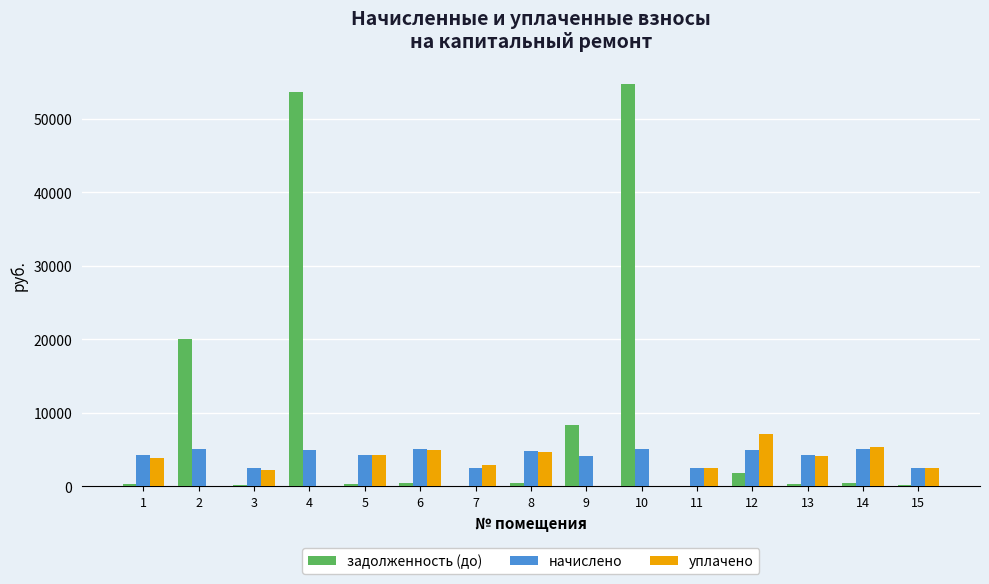

What is the total value across all series at 2?

25074.6